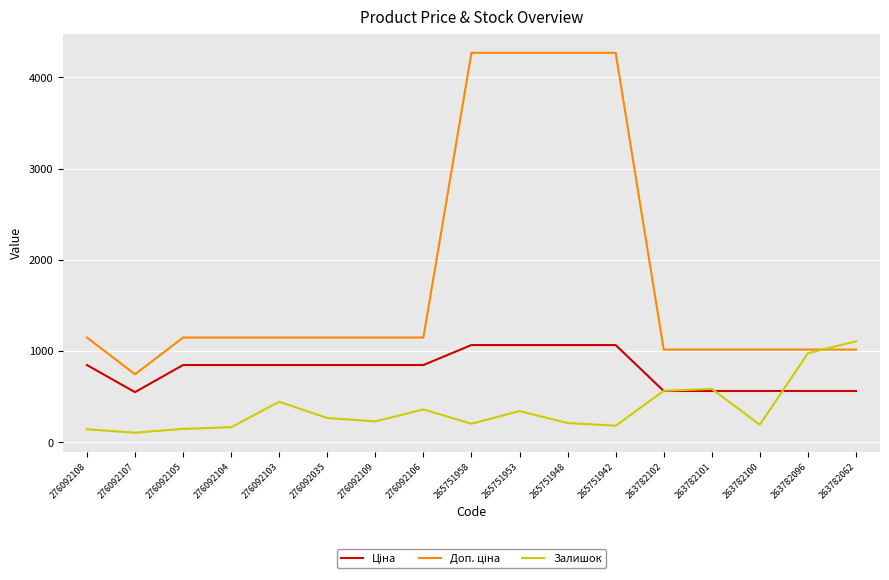

What is the maximum value shown in the chart?

4269.4